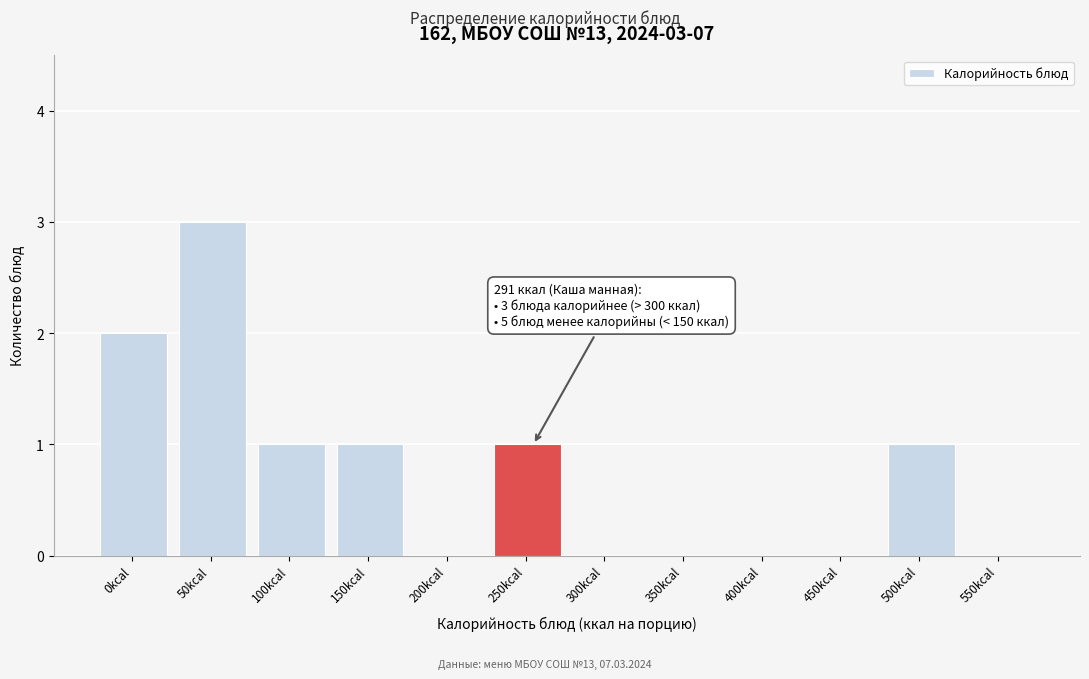

Reading left to right, what are all the values shown in this chart?

0kcal=2	50kcal=3	100kcal=1	150kcal=1	200kcal=0	250kcal=1	300kcal=0	350kcal=0	400kcal=0	450kcal=0	500kcal=1	550kcal=0